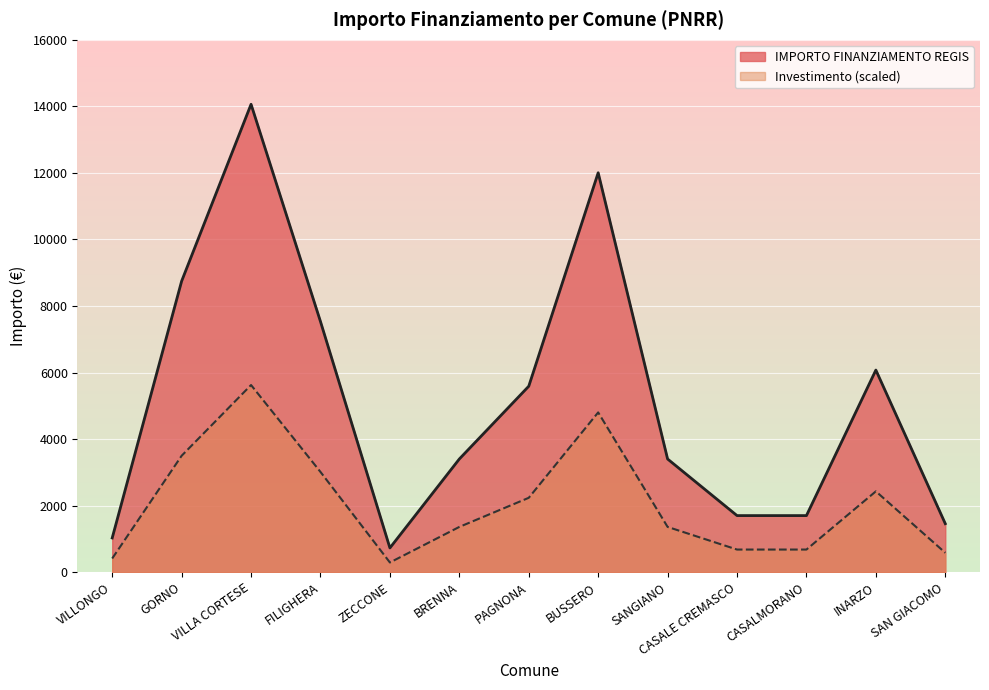

List the labels in order of value, largest first.

VILLA CORTESE, BUSSERO, GORNO, FILIGHERA, INARZO, PAGNONA, BRENNA, SANGIANO, CASALE CREMASCO, CASALMORANO, SAN GIACOMO, VILLONGO, ZECCONE